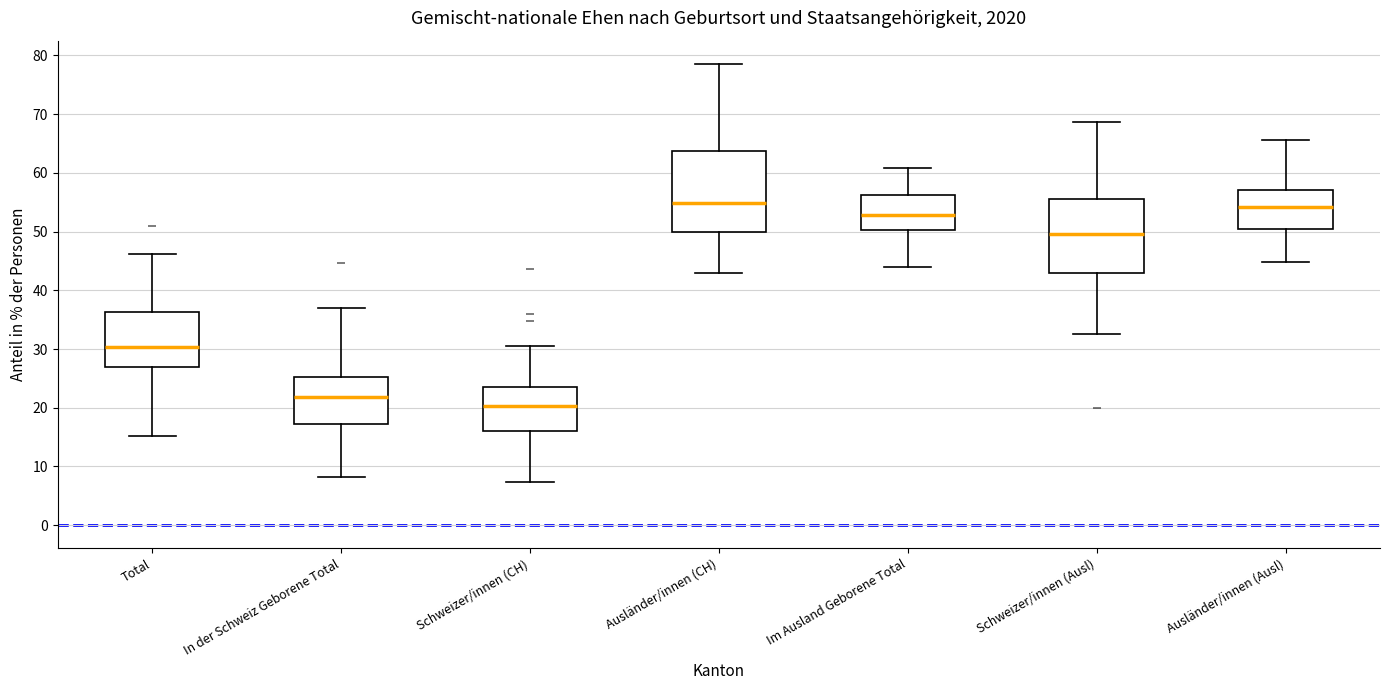

Where is the lower edge of the box for Schweizer/innen (CH) on the y-axis? The values are not printed on the chart, so give them approximately, as read against the axis.

16